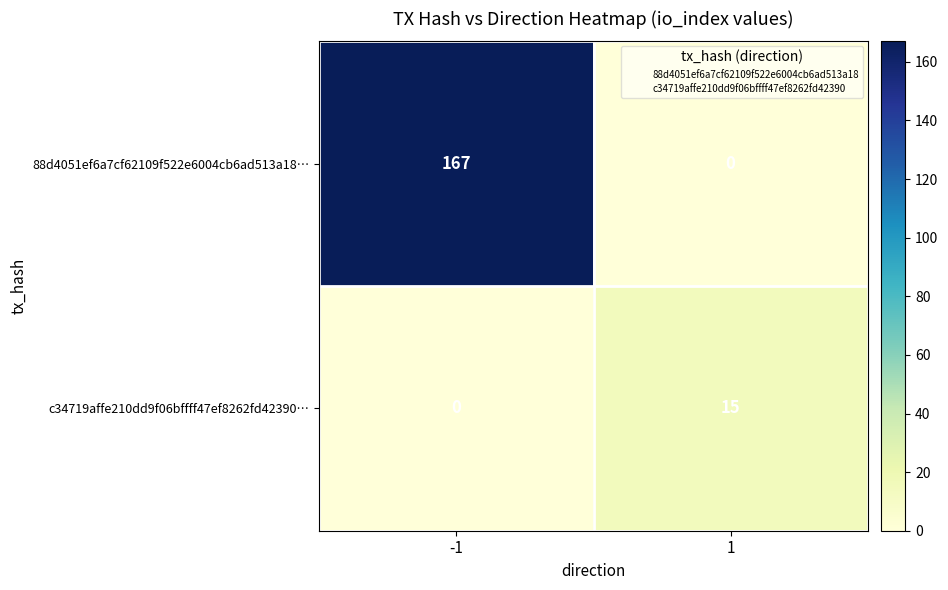

Reading left to right, extract all data points from this chart.

88d4051ef6a7cf62109f522e6004cb6ad513a18…: 167	0
c34719affe210dd9f06bffff47ef8262fd42390…: 0	15